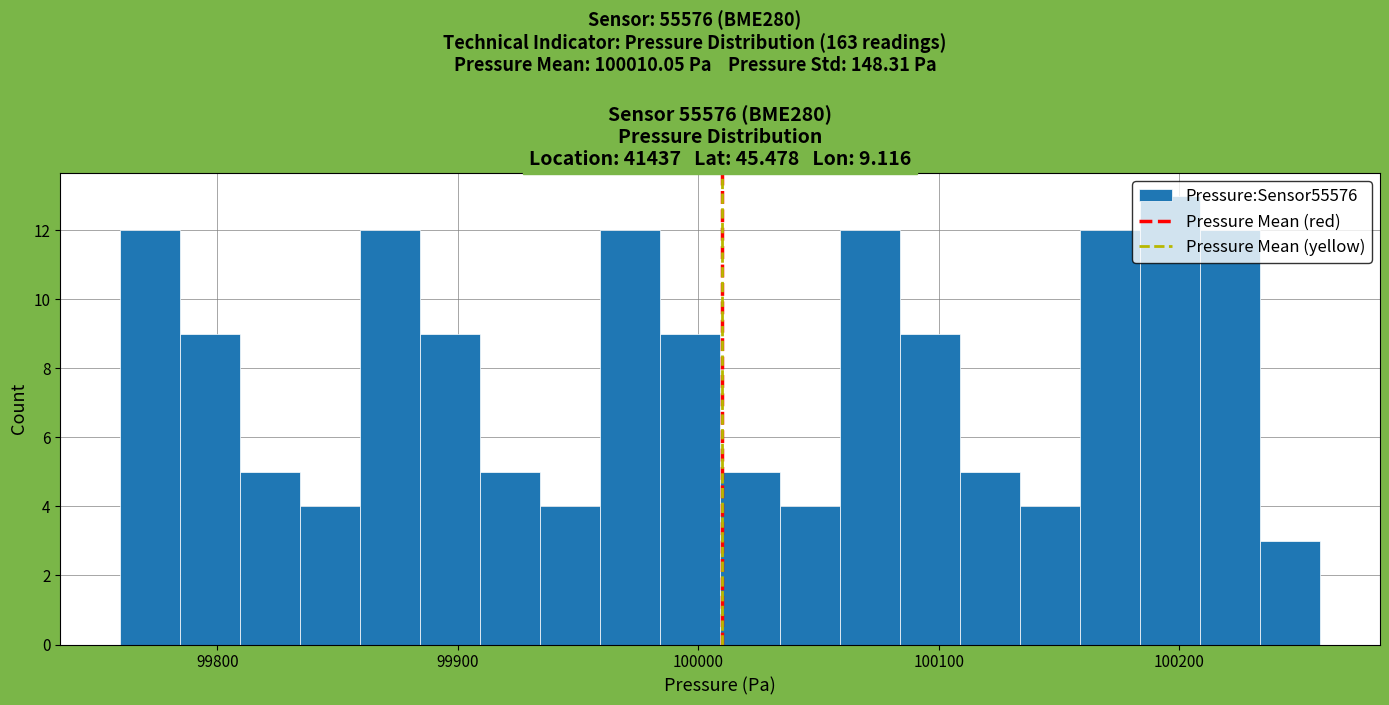

Around what value on the x-axis is the tallest bar? Give the approximate position of its centre, as read against the axis.

100200